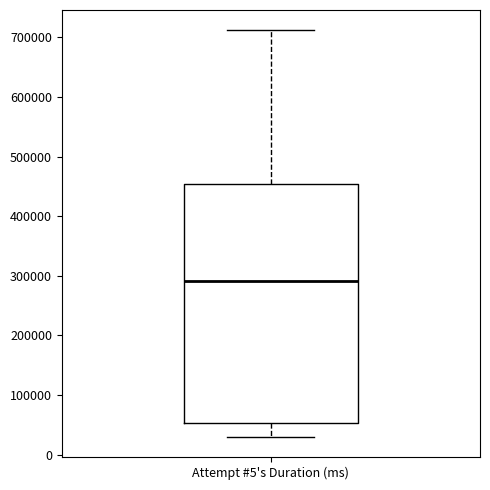

Where is the lower edge of the box for Attempt #5's Duration (ms) on the y-axis? The values are not printed on the chart, so give them approximately, as read against the axis.

50000